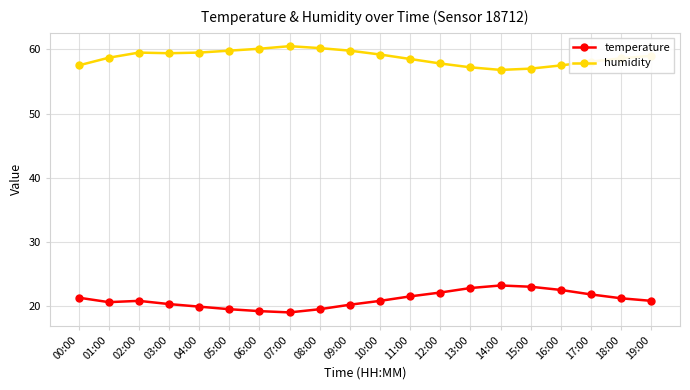

True or false: humidity has more than 1 points higher than both neighbors.

True